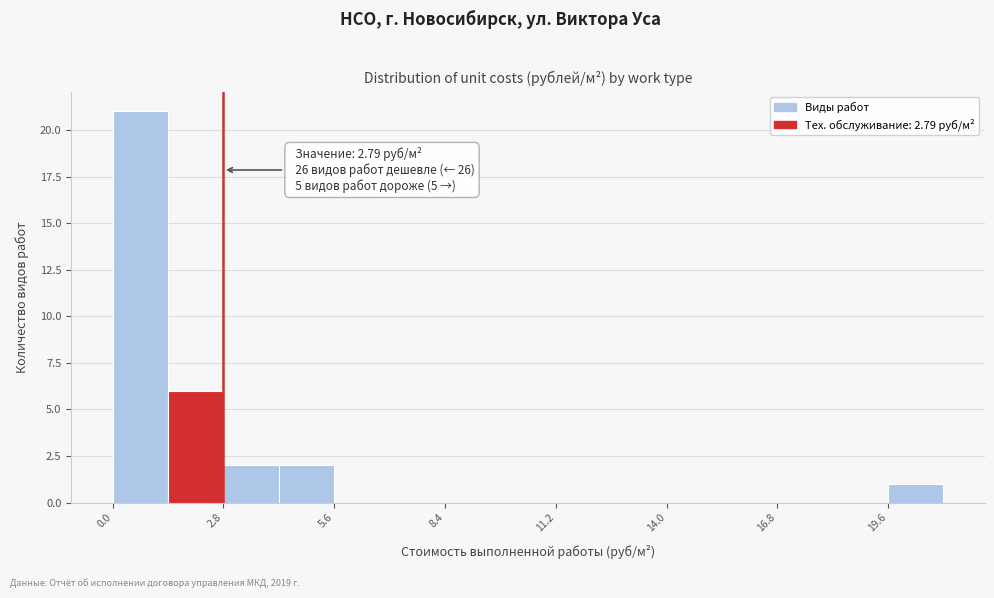

Around what value on the x-axis is the tallest bar? Give the approximate position of its centre, as read against the axis.

0.5